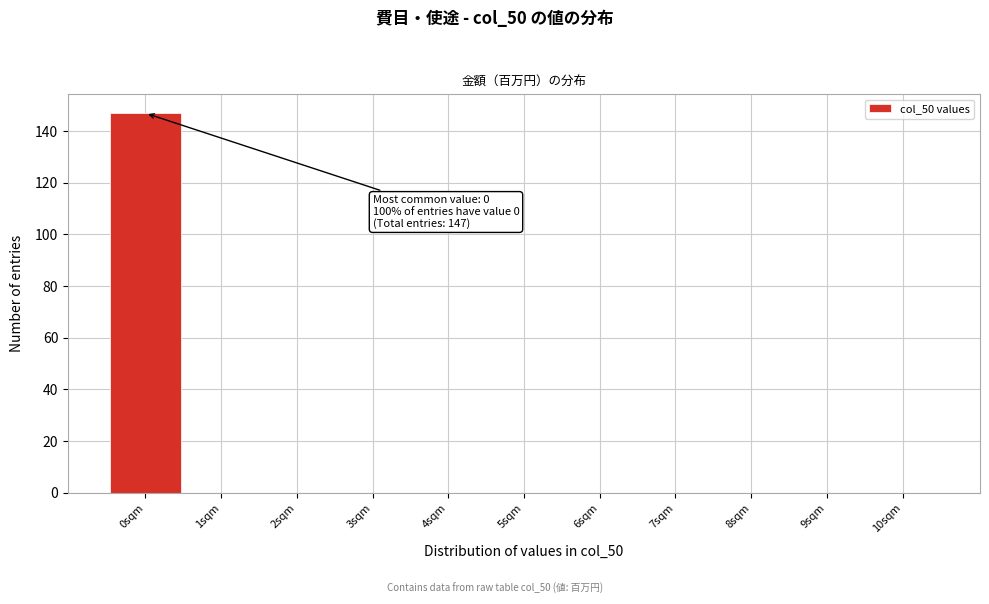

Which range on the x-axis has the tallest bar?

-0.5 to 0.5